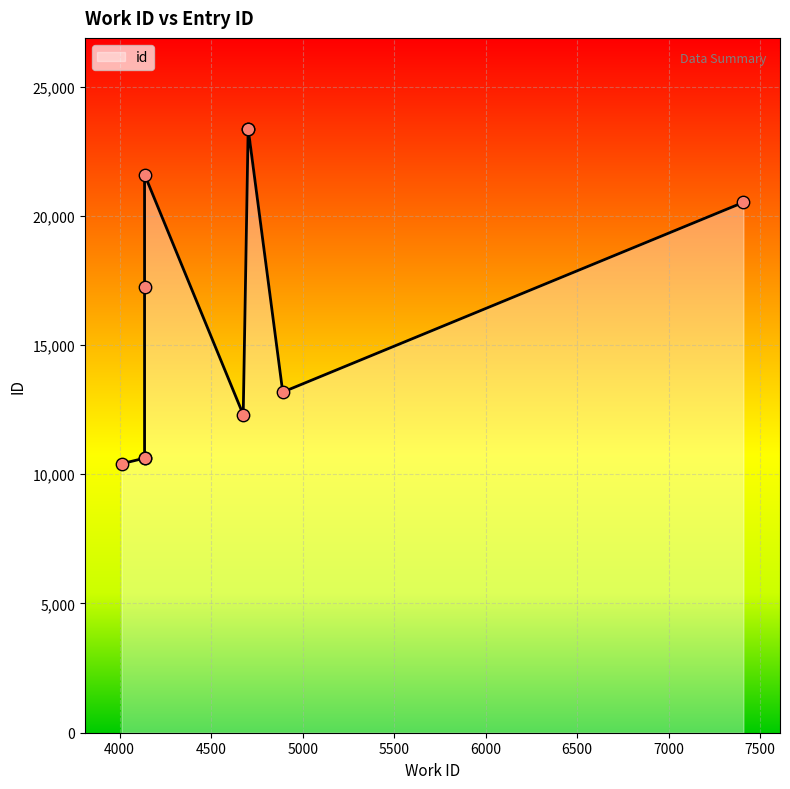

Between 4702 and 7408, which is larger?

4702